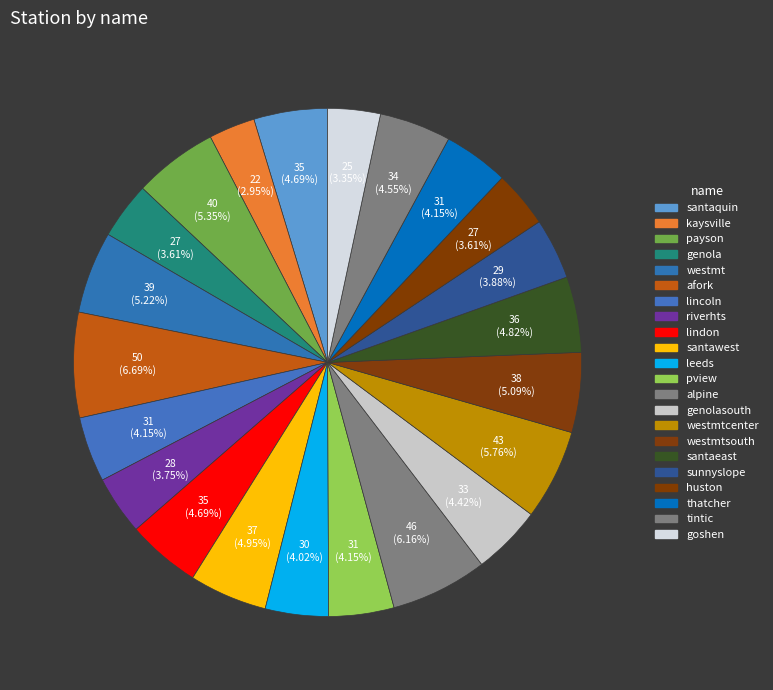

What percentage is NOT represented by westmtcenter?

94.2%